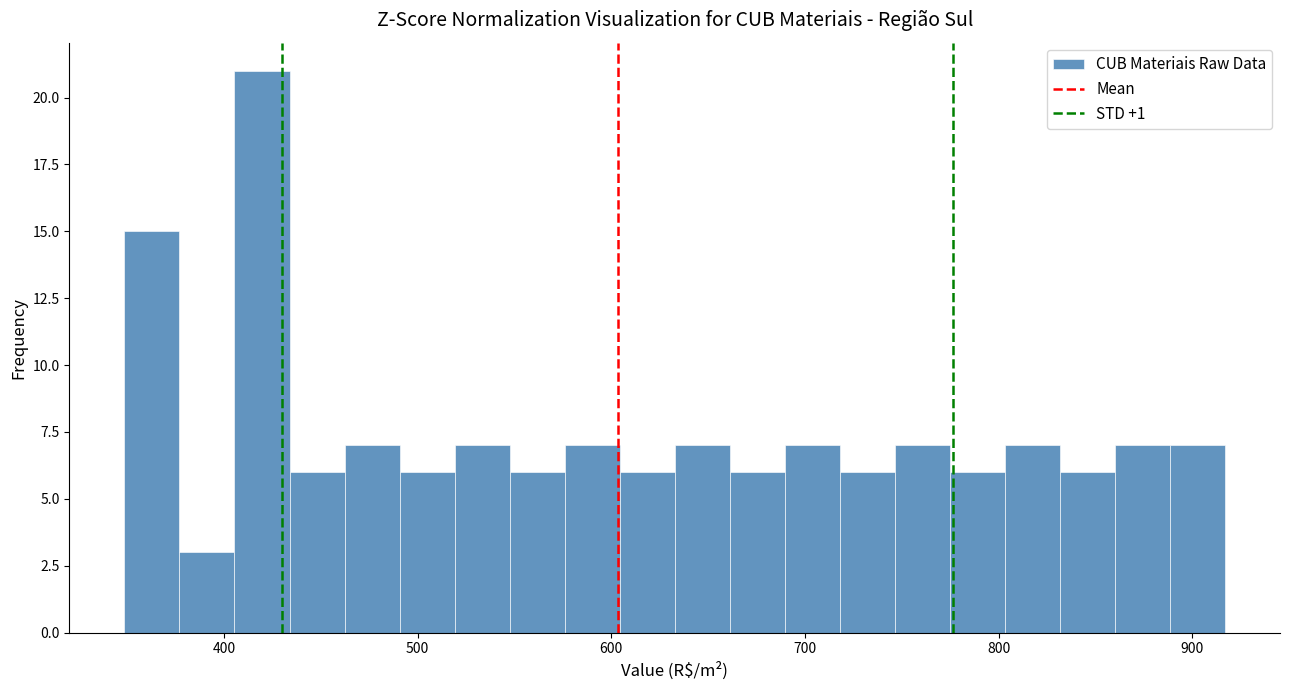

Read against the x-axis, roughly where is the centre of the tallest bar?

420